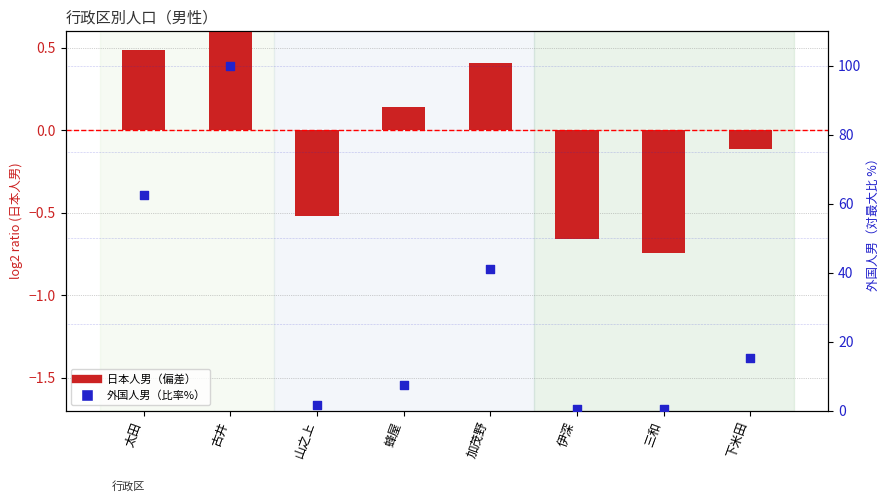

What are all the series names shown in the legend?

日本人男（偏差）, 外国人男（比率%）